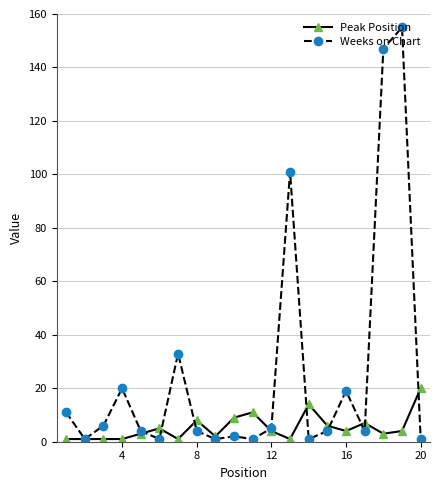

Rank the series by their maximum value, from highest to lowest.

Weeks on Chart, Peak Position